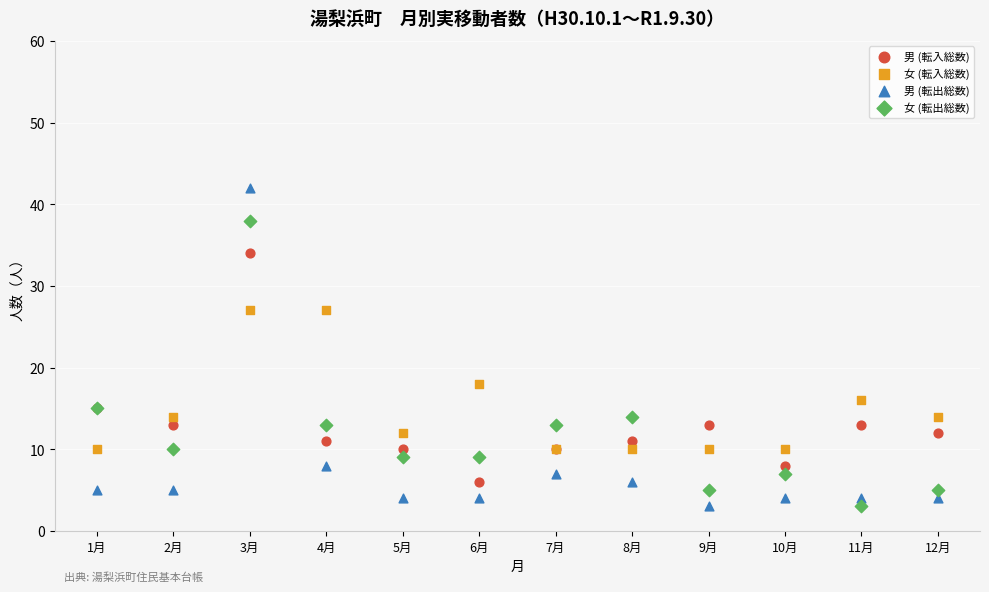

What are all the series names shown in the legend?

男 (転入総数), 女 (転入総数), 男 (転出総数), 女 (転出総数)